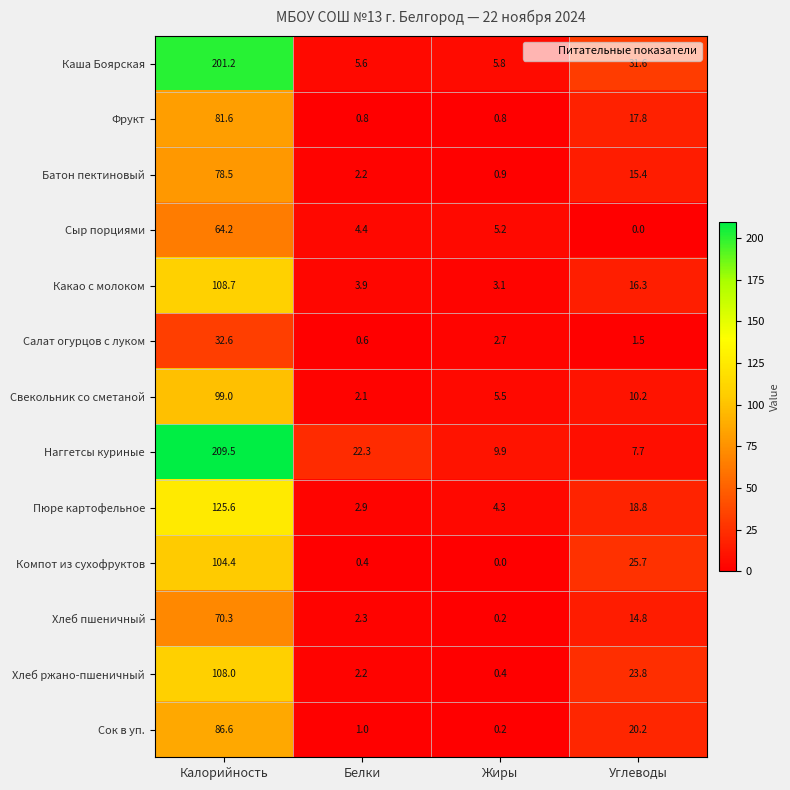

True or false: Компот из сухофруктов has a value of 12.4 at Углеводы.

False